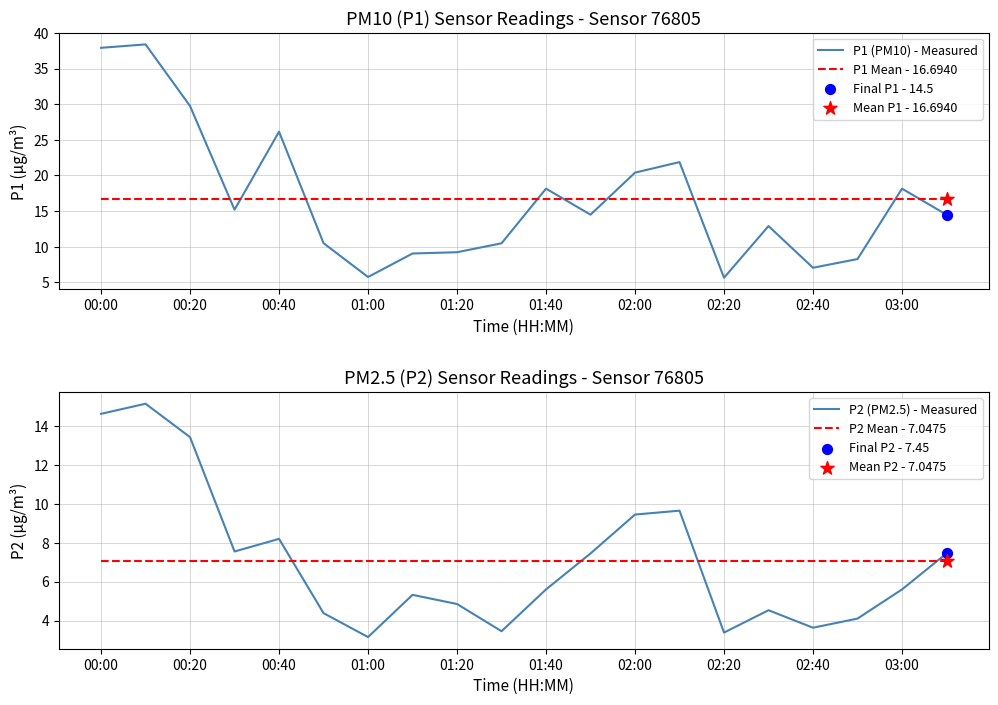

Which series has the largest total across all categories?

P1 (PM10) - Measured